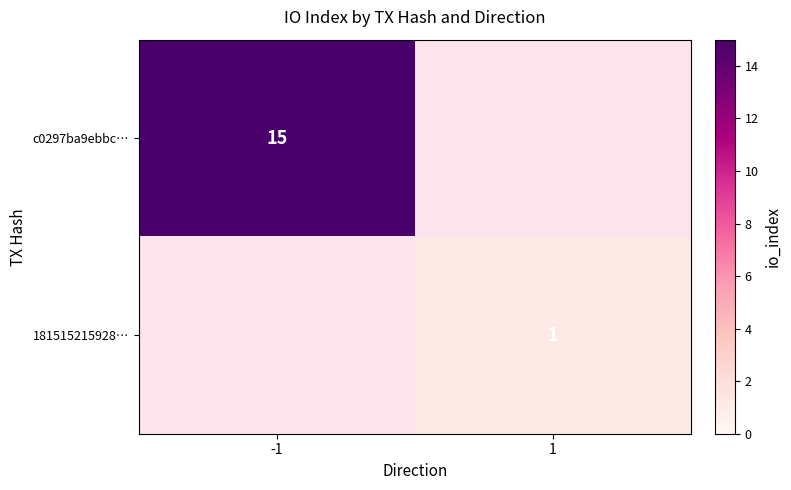

The 181515215928… series shows 2 at 1. True or false?

False